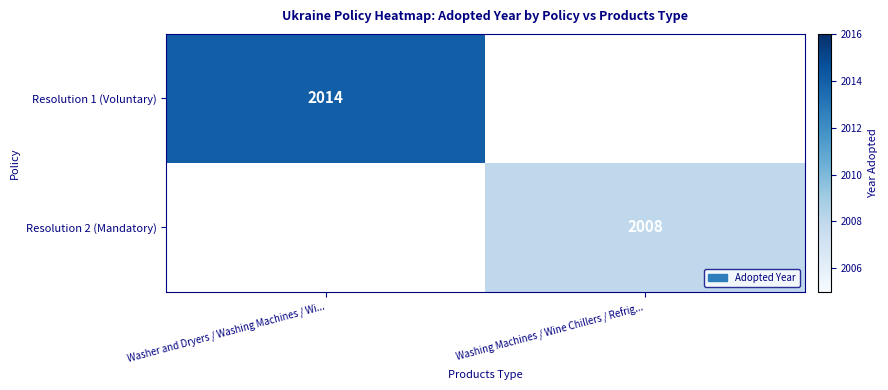

Between Washer and Dryers / Washing Machines / Wi... and Washing Machines / Wine Chillers / Refrig..., which is larger?

Washer and Dryers / Washing Machines / Wi...